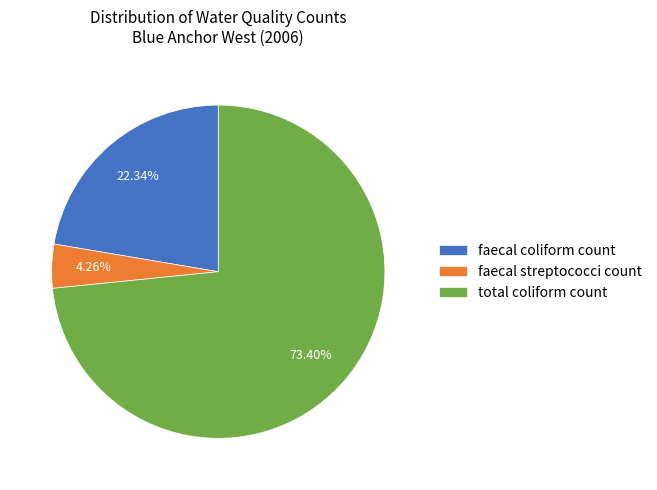

To the nearest percent, what is the combined percentage of total coliform count and faecal streptococci count?

78%